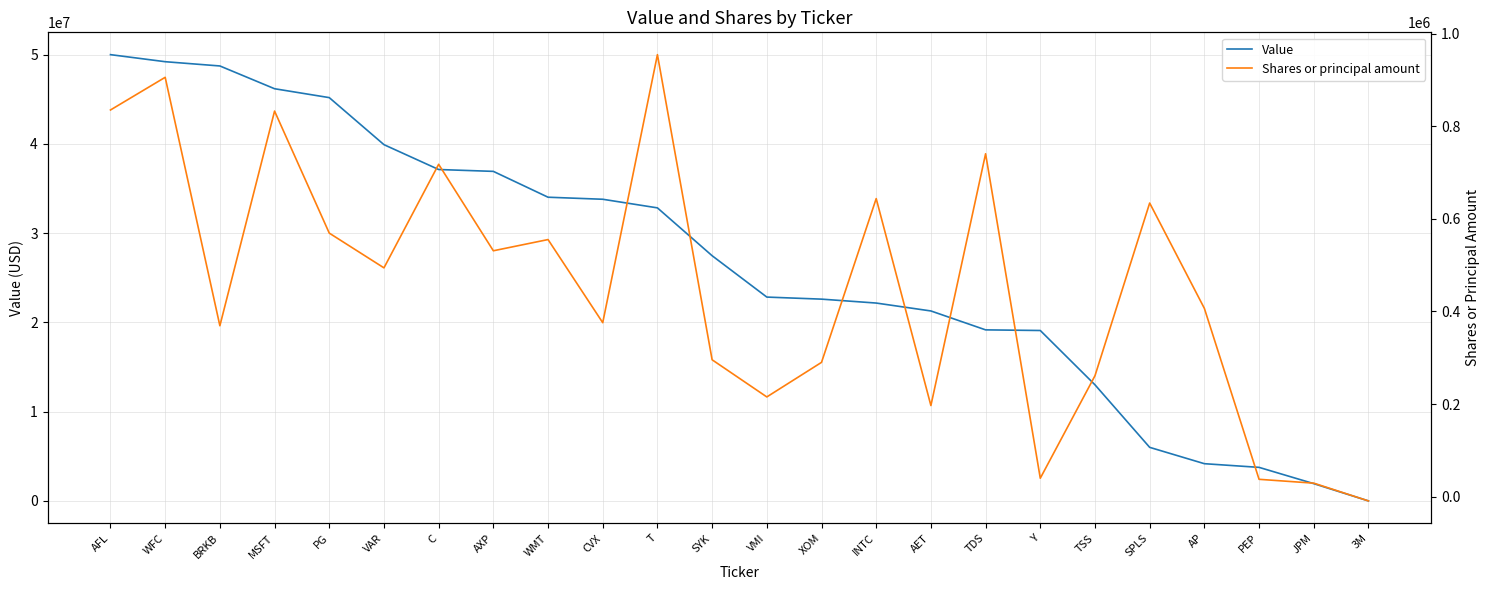

What is the difference between the highest and lowest values at TDS?

18428577